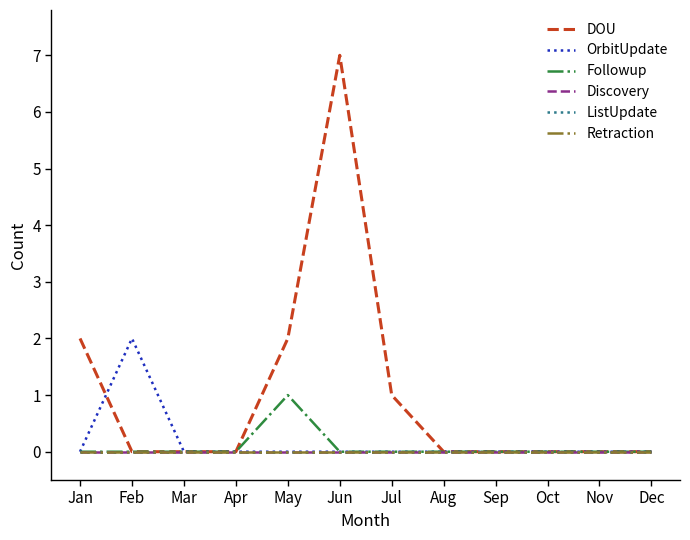

What is the difference between the maximum and minimum values in the OrbitUpdate series?

2